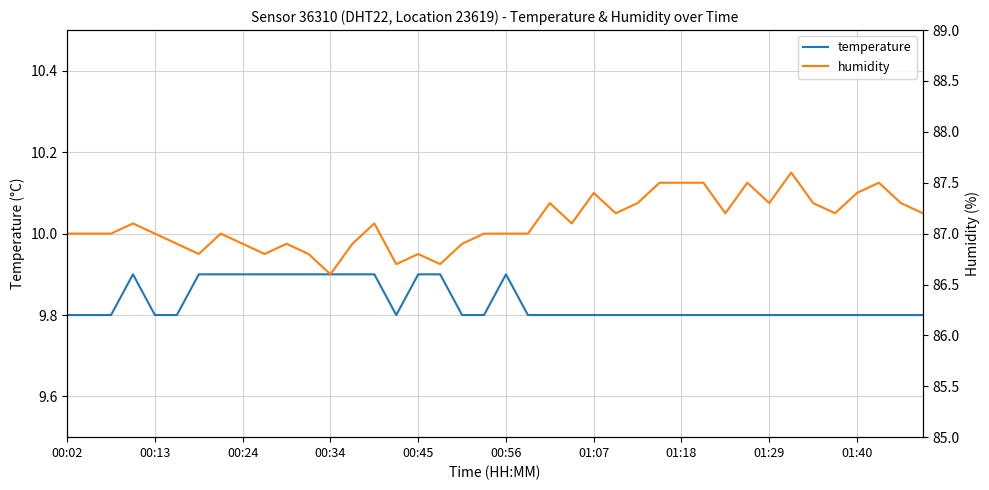

True or false: humidity and temperature intersect in this chart.

False